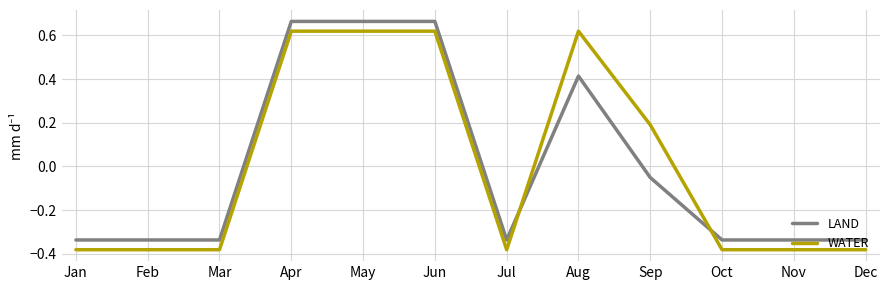

What is the total value across all series at Feb?

-0.7